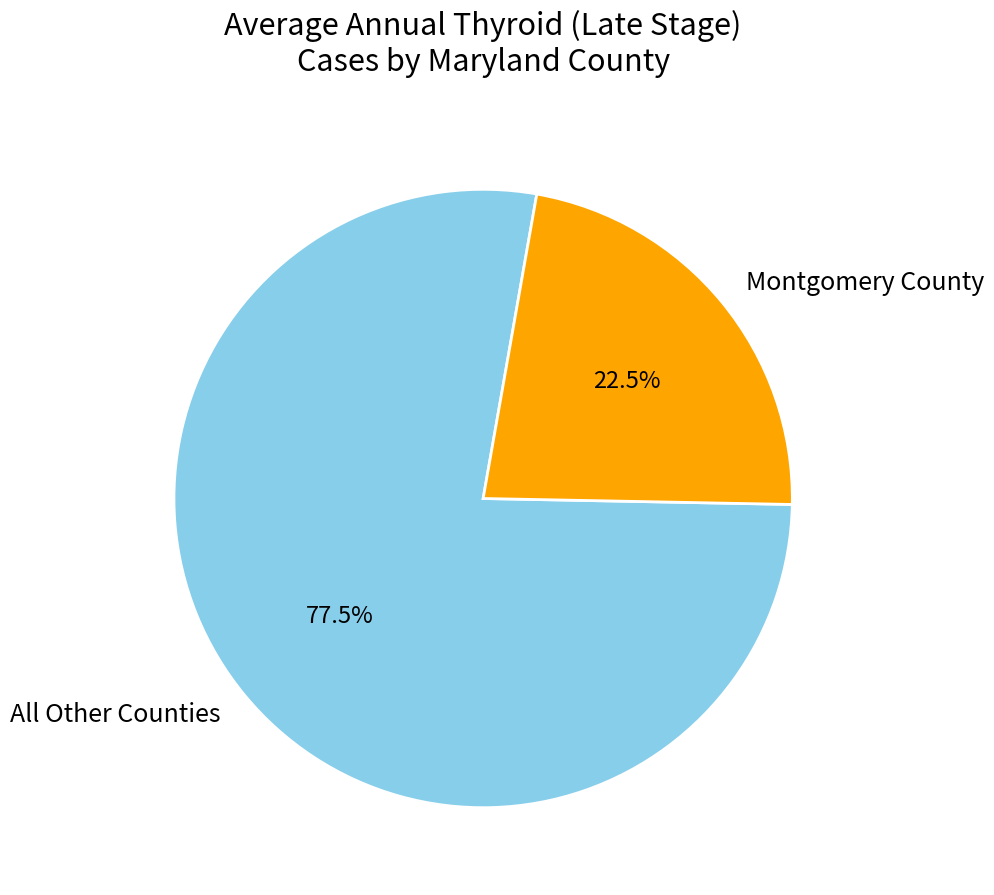

Is there any slice that represents more than half of the pie?

Yes